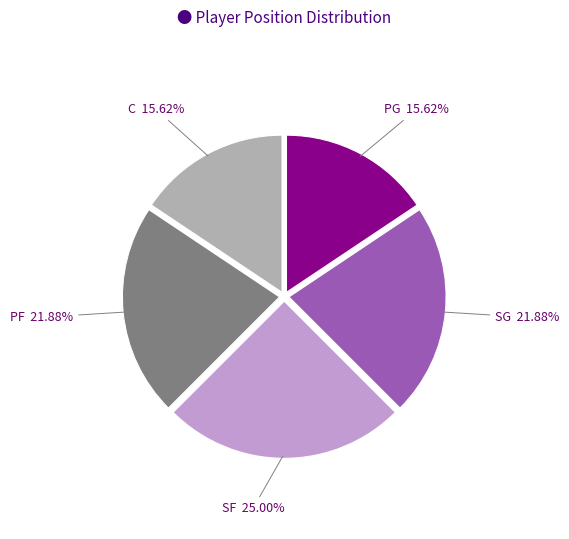

To the nearest percent, what is the average slice percentage?

20%